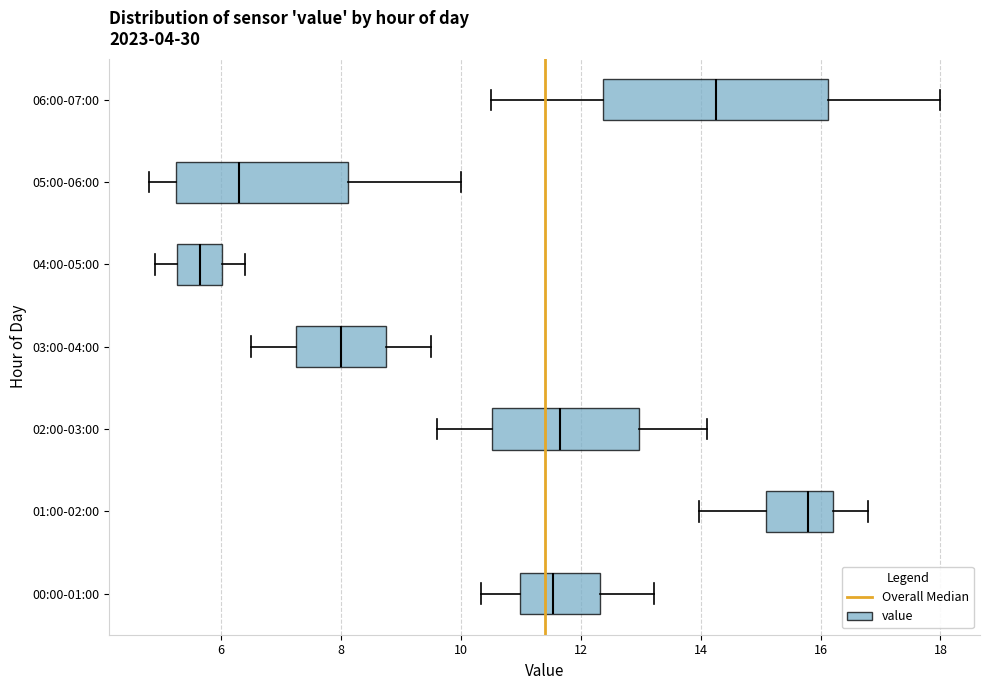

Where does the right whisker of the box for 00:00-01:00 end on the x-axis? The values are not printed on the chart, so give them approximately, as read against the axis.

13.2